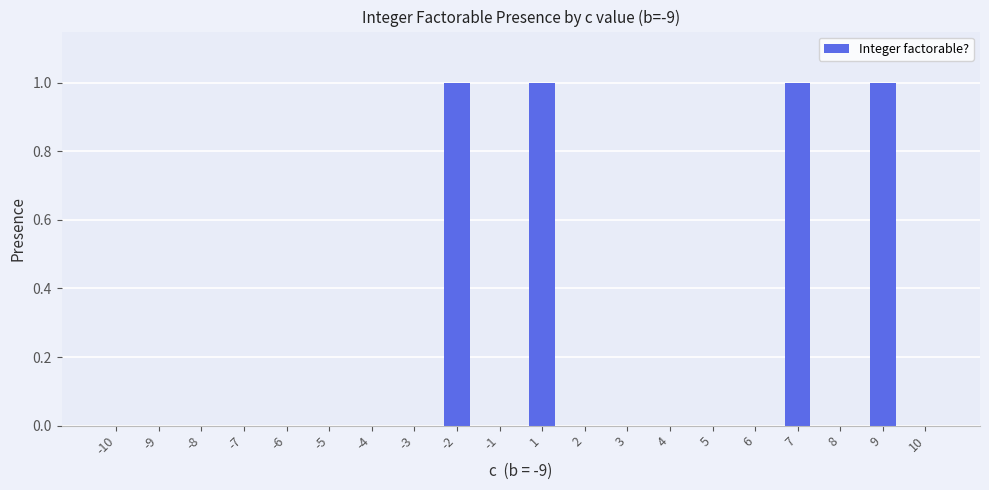

The value at 5 is 0. True or false?

True